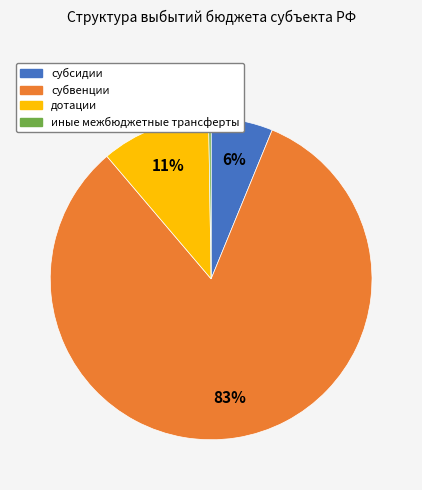

True or false: субсидии accounts for 1% of the total.

False